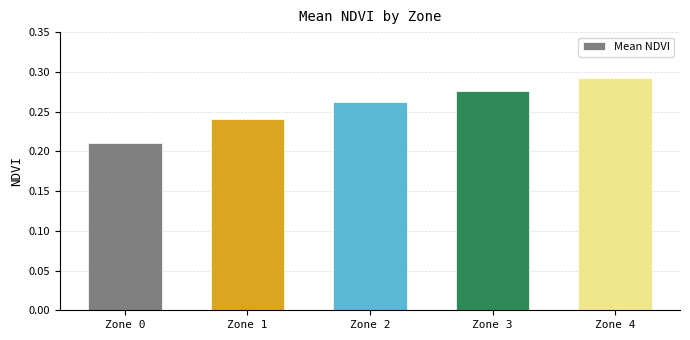

What is the sum of all values?

1.3